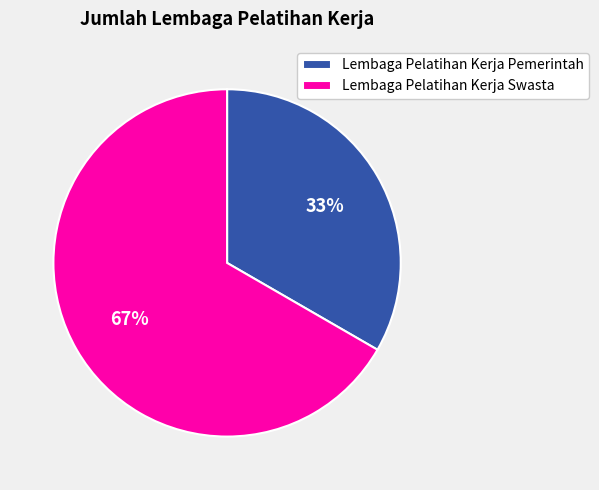

Does Lembaga Pelatihan Kerja Pemerintah represent more than half of the total?

No